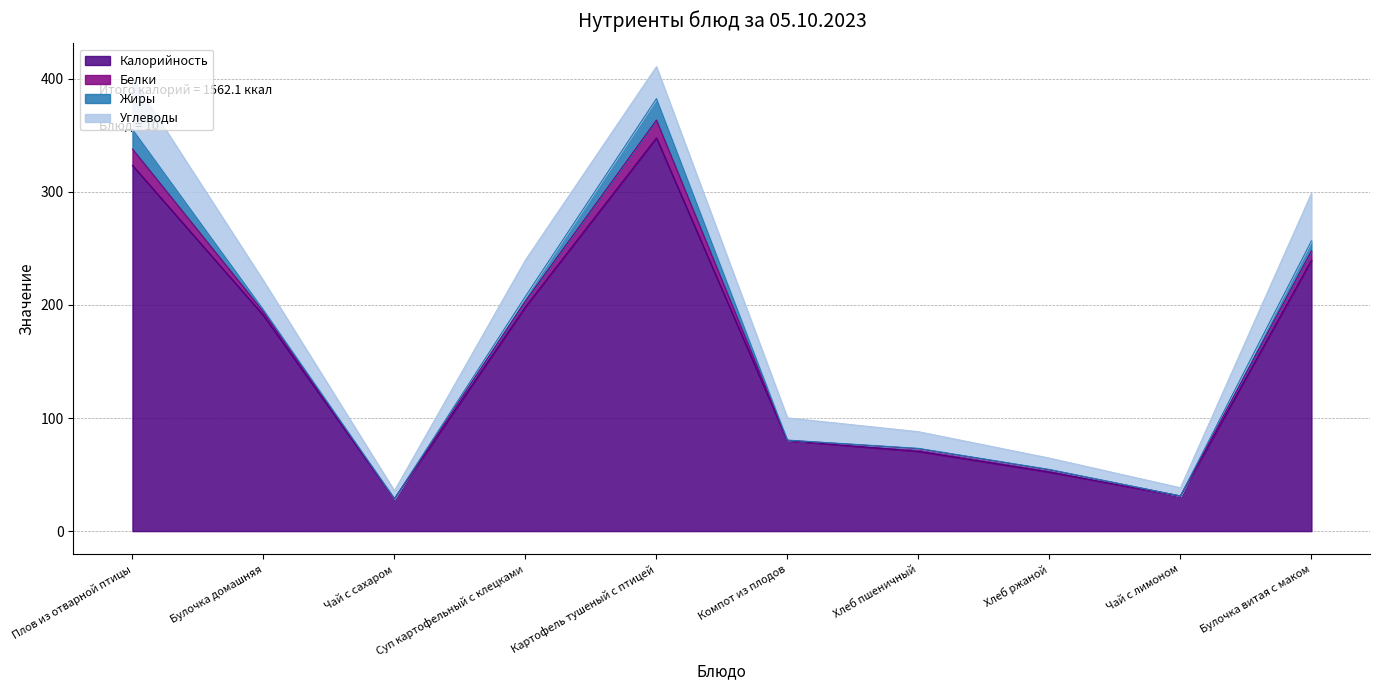

How many series are shown in this chart?

4